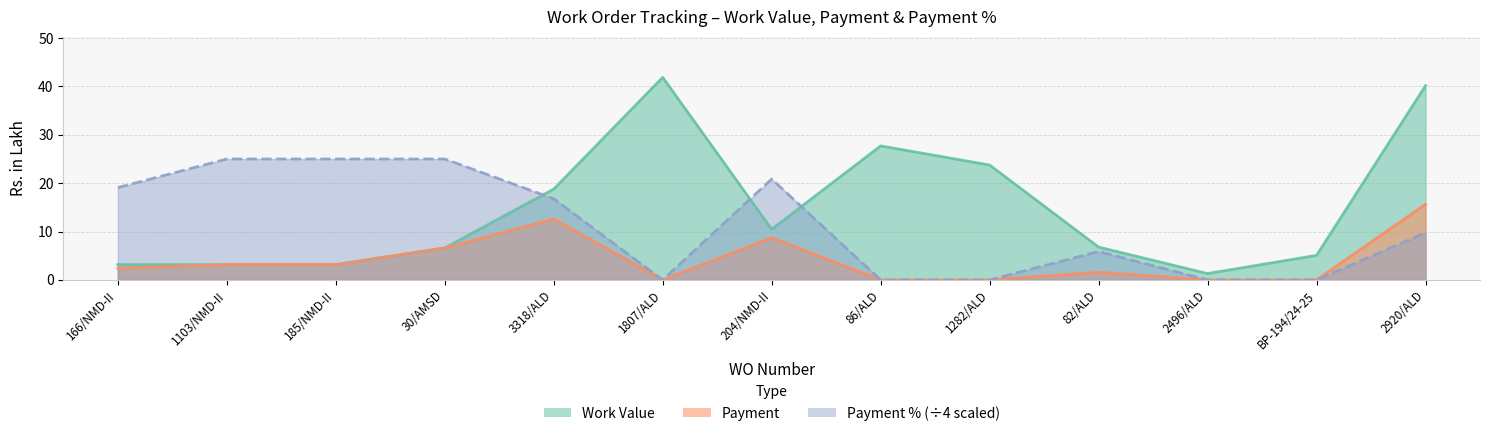

What is the difference between the Payment values at 30/AMSD and 3318/ALD?

6.0